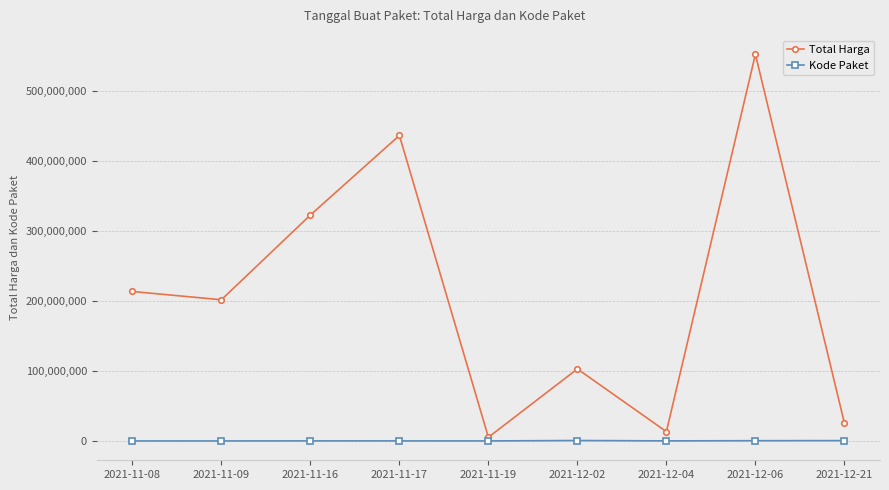

Count the number of categories in the chart.

9